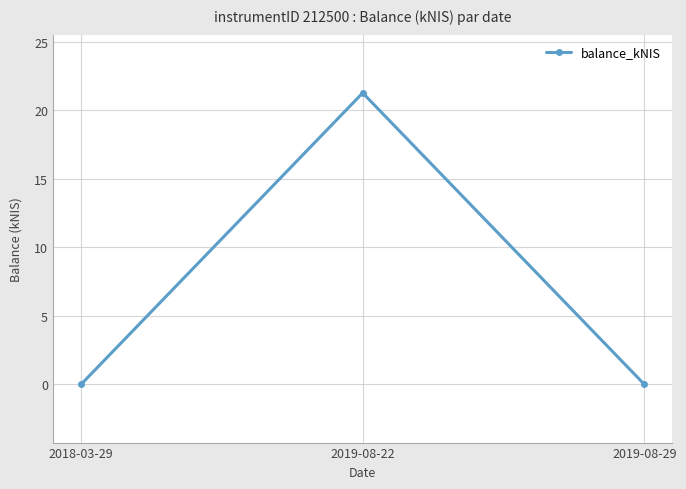

Which has a higher value, 2018-03-29 or 2019-08-22?

2019-08-22